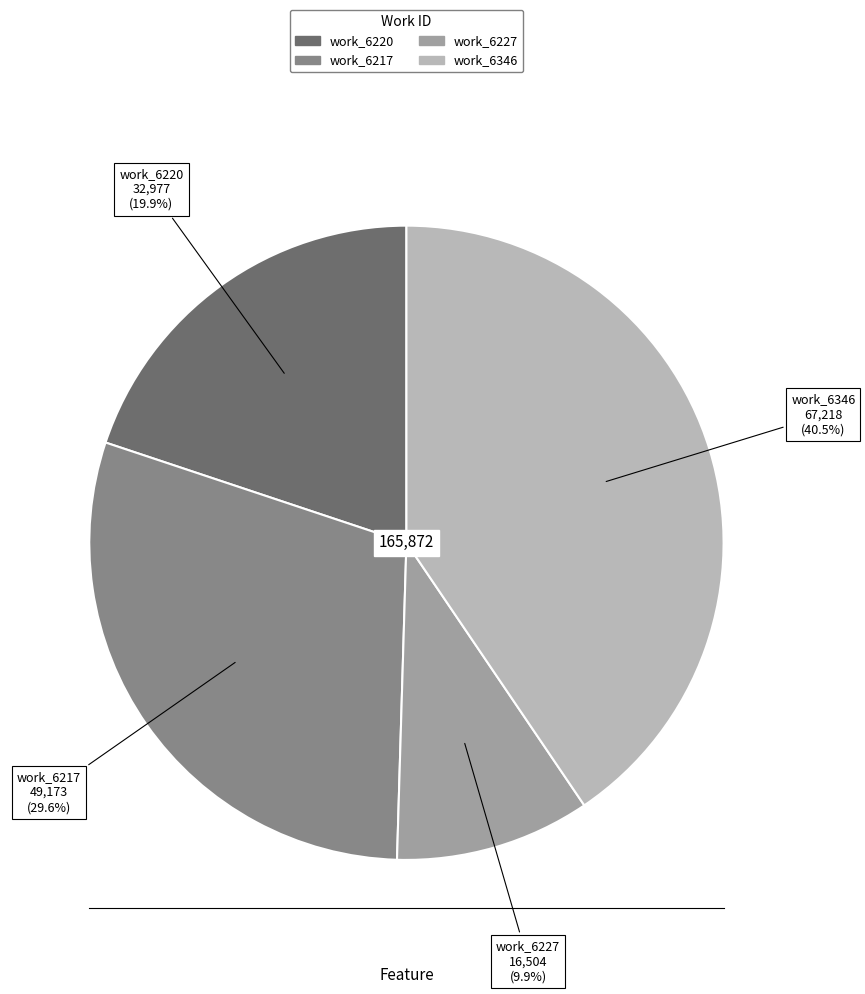

Does any single category account for the majority?

No